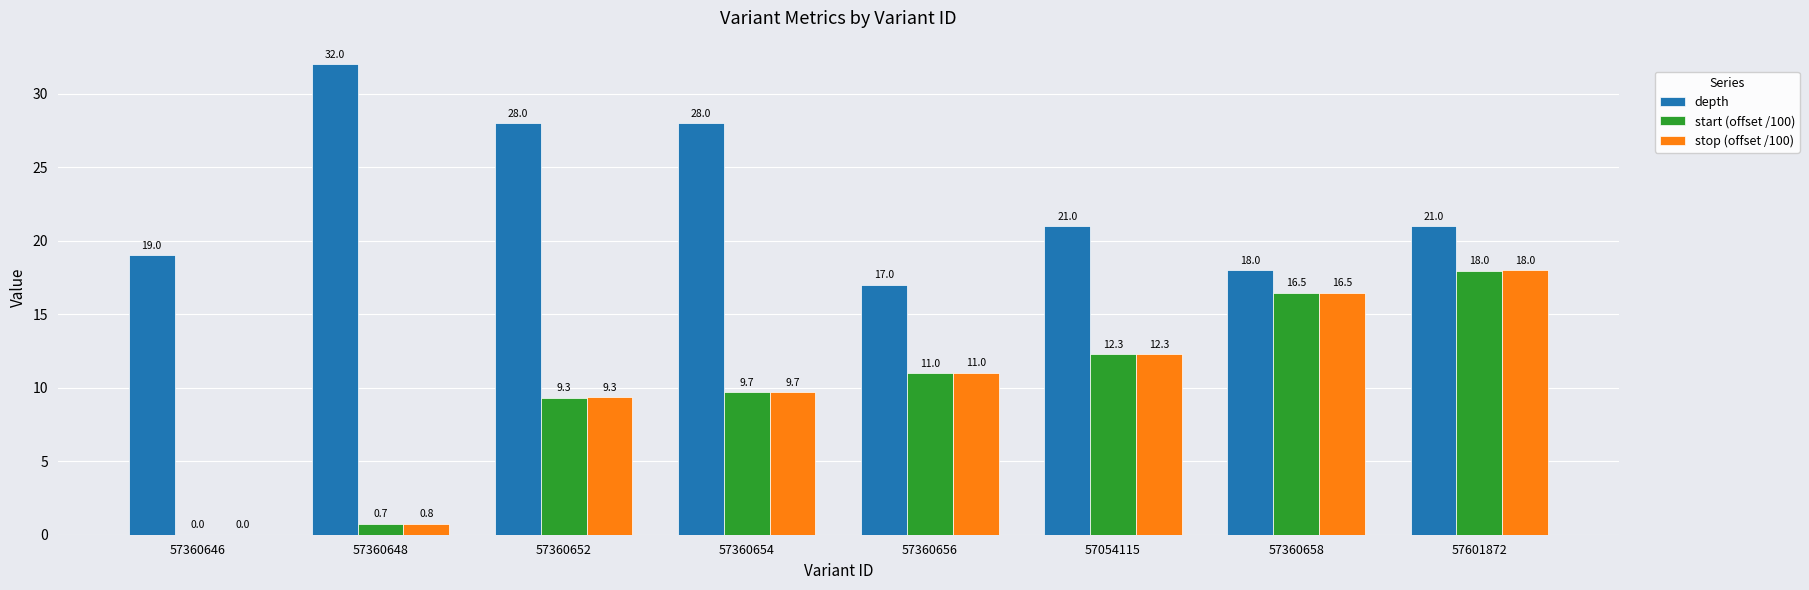

What is the greatest value displayed?

32.0